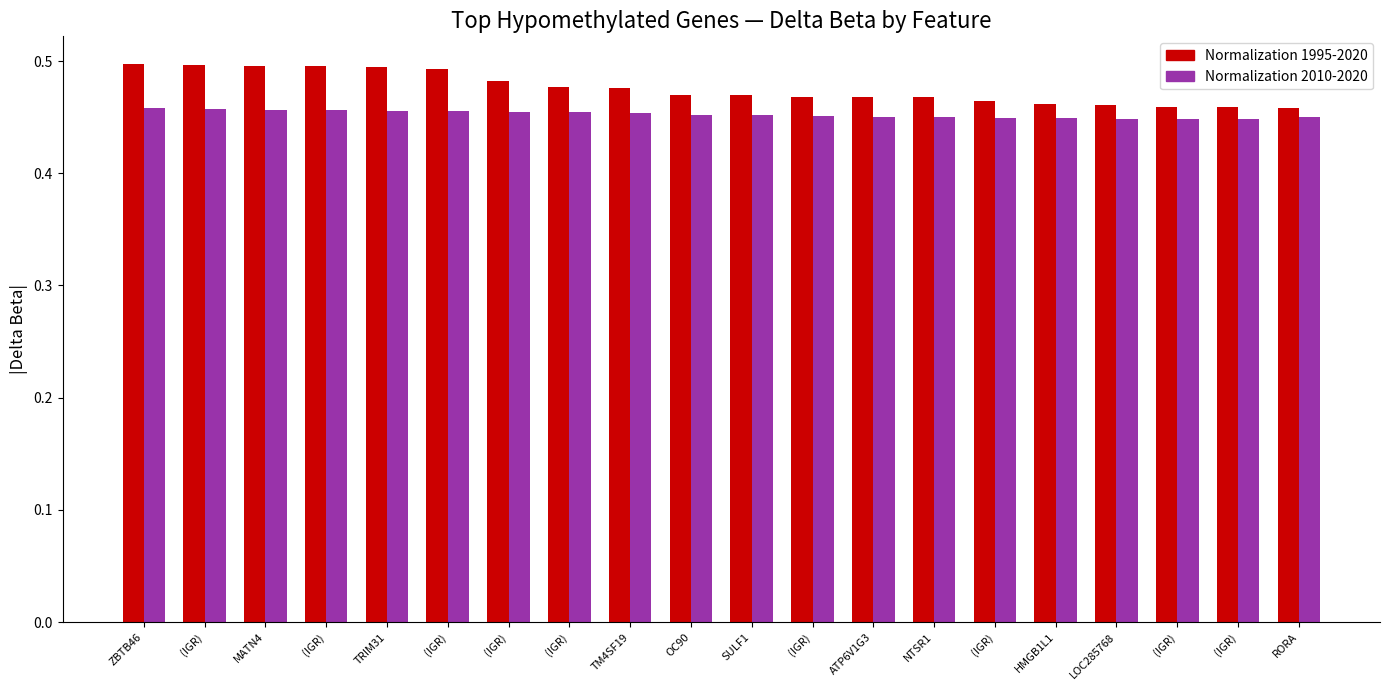

At ATP6V1G3, list the series in order from largest to smallest.

Normalization 1995-2020, Normalization 2010-2020